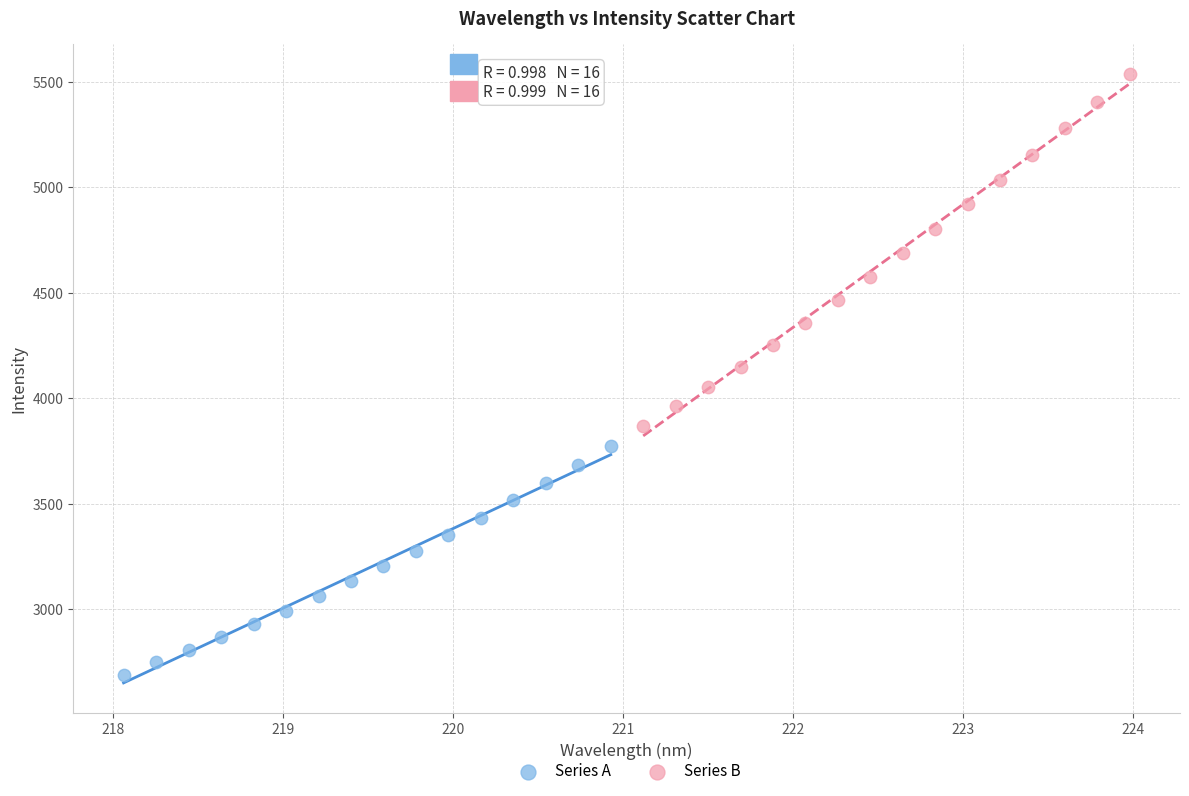

Which series reaches the maximum Y coordinate?

Series B